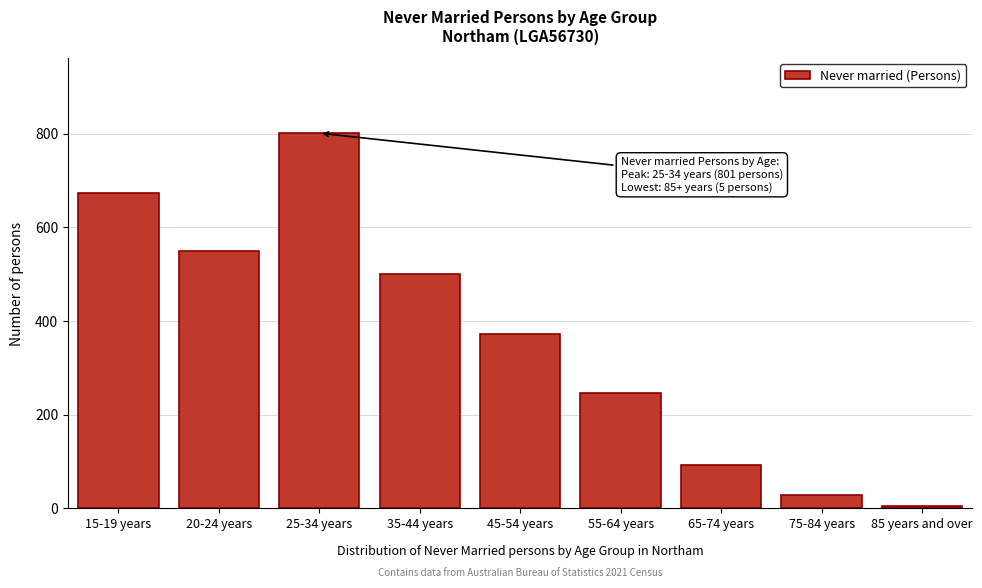

Reading left to right, extract all data points from this chart.

15-19 years=674	20-24 years=549	25-34 years=801	35-44 years=500	45-54 years=373	55-64 years=247	65-74 years=92	75-84 years=29	85 years and over=5